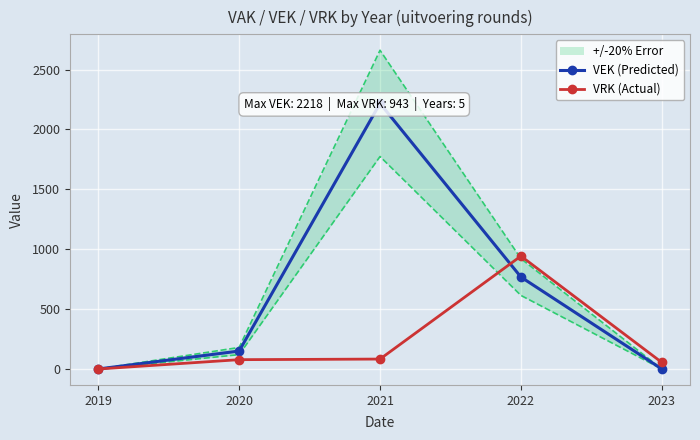

At which category is the sum across all series the highest?

2021